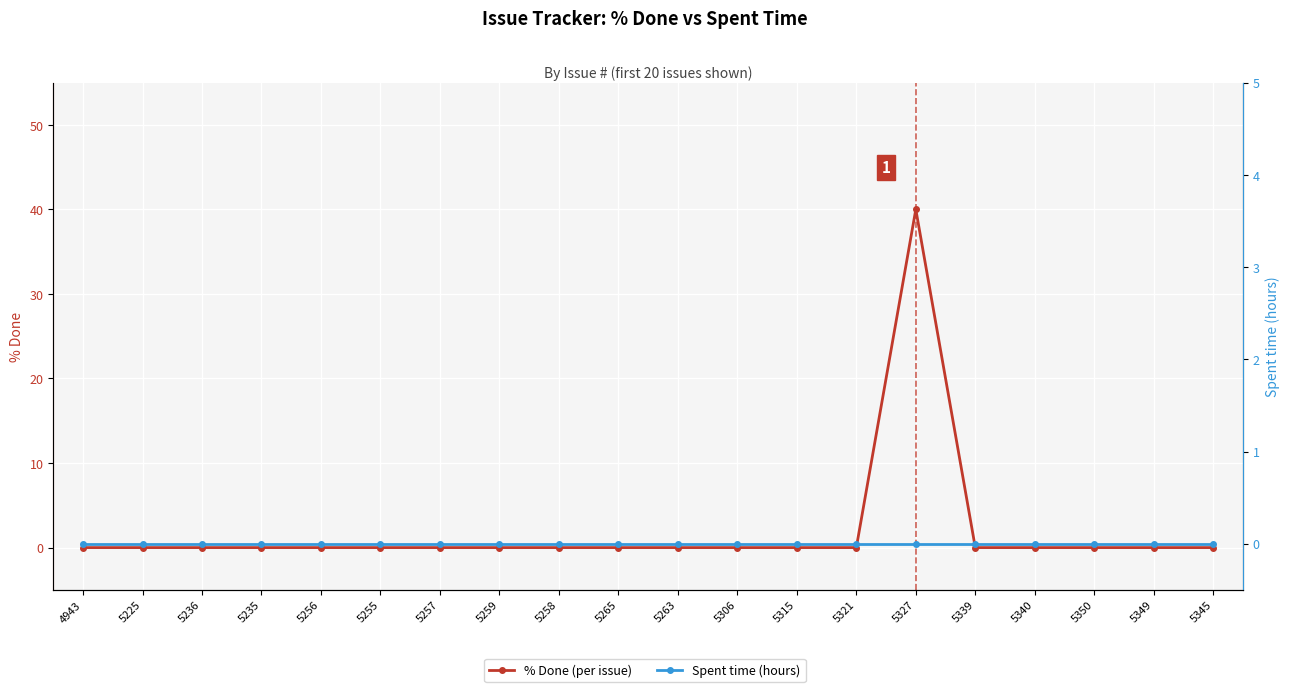

The value of % Done (per issue) at 5339 is 20. True or false?

False